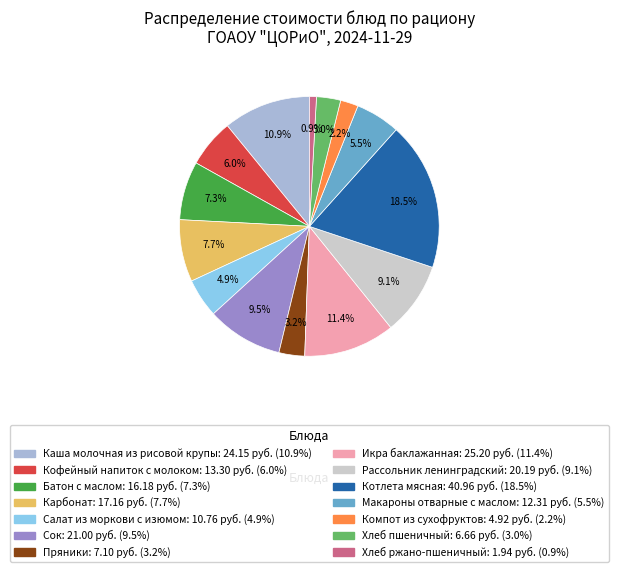

To the nearest percent, what is the combined percentage of Макароны отварные с маслом and Хлеб ржано-пшеничный?

6%